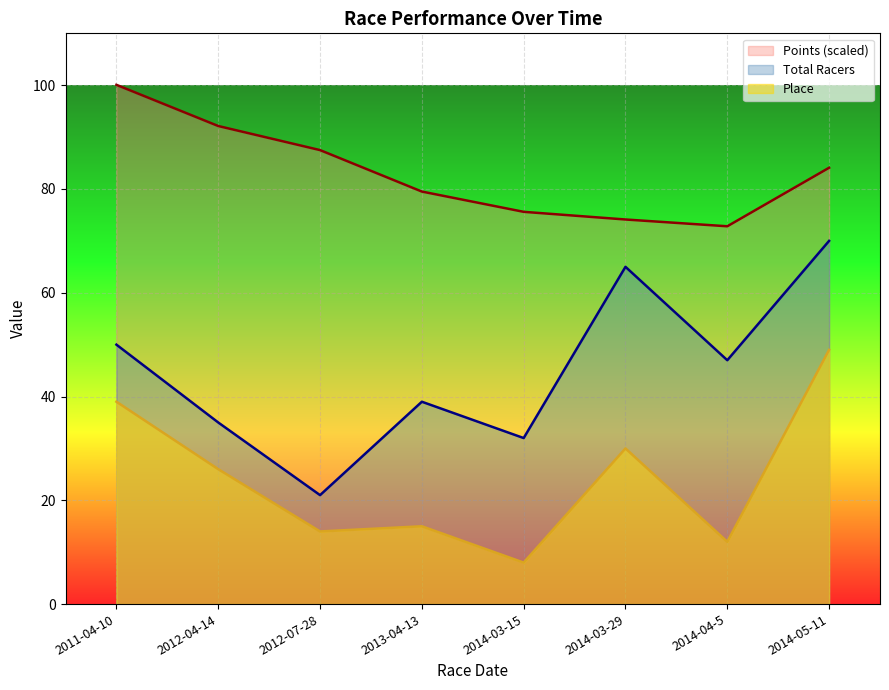

The value of Points at 2012-04-14 is 92.1. True or false?

True